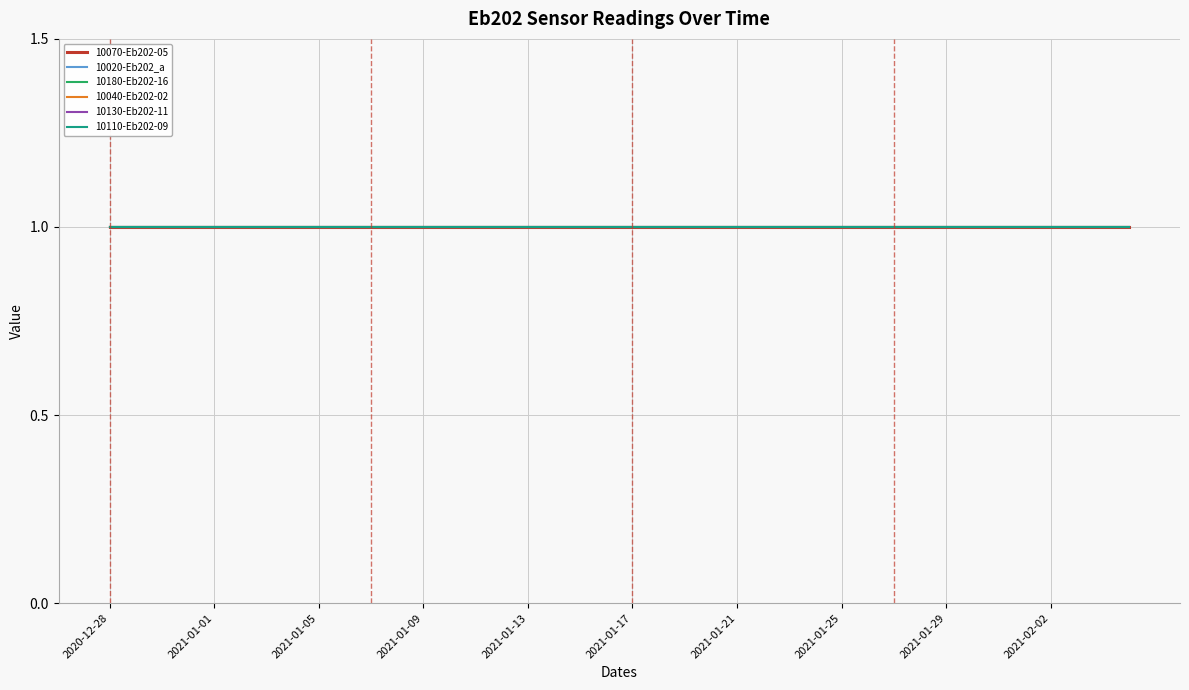

How many lines are shown in the chart?

6